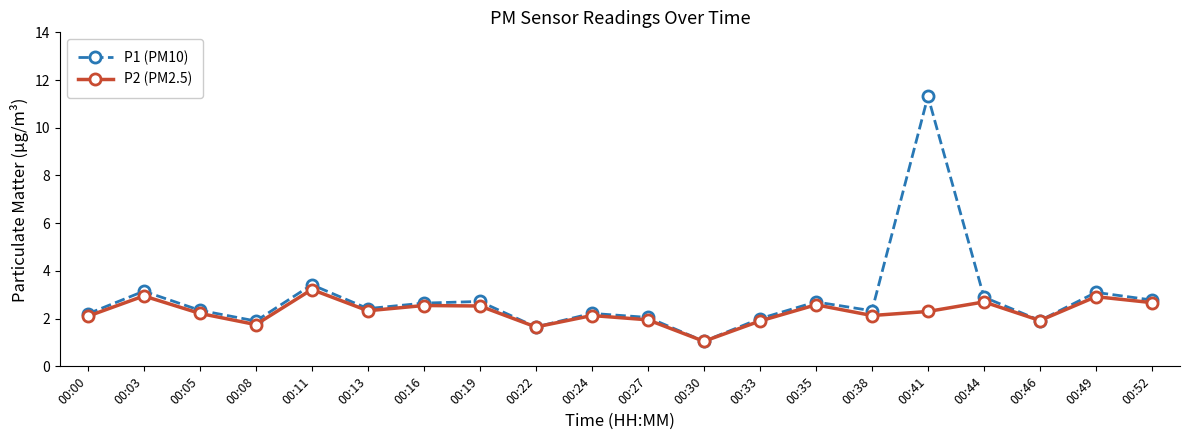

True or false: P2 (PM2.5) has more than 0 interior local peaks.

True